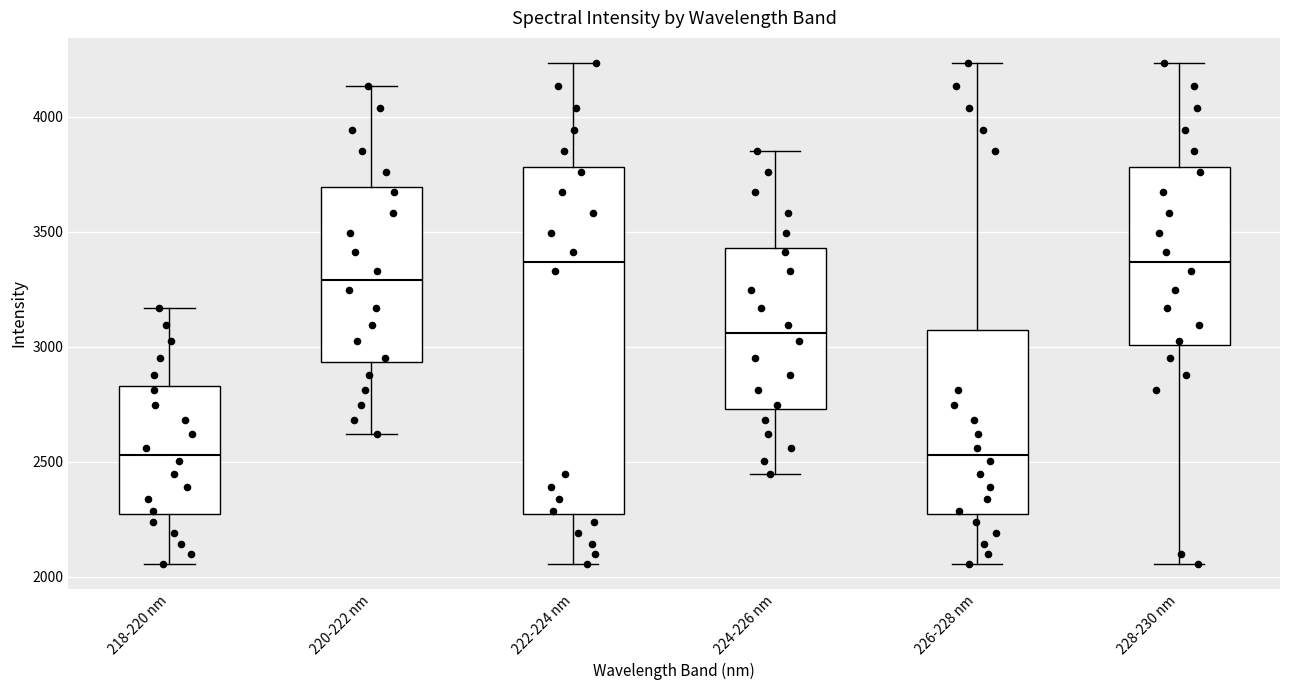

Reading left to right, transcribe this box plot: for each box, give where its median line is, the range the box spans, and where its two whiskers end, as read against the y-axis. The values are not printed on the chart, so give them approximately, as read against the axis.

218-220 nm: median 2550, box 2250 to 2850, whiskers 2050 to 3150
220-222 nm: median 3300, box 2950 to 3700, whiskers 2600 to 4150
222-224 nm: median 3350, box 2250 to 3800, whiskers 2050 to 4250
224-226 nm: median 3050, box 2750 to 3450, whiskers 2450 to 3850
226-228 nm: median 2550, box 2250 to 3050, whiskers 2050 to 4250
228-230 nm: median 3350, box 3000 to 3800, whiskers 2050 to 4250